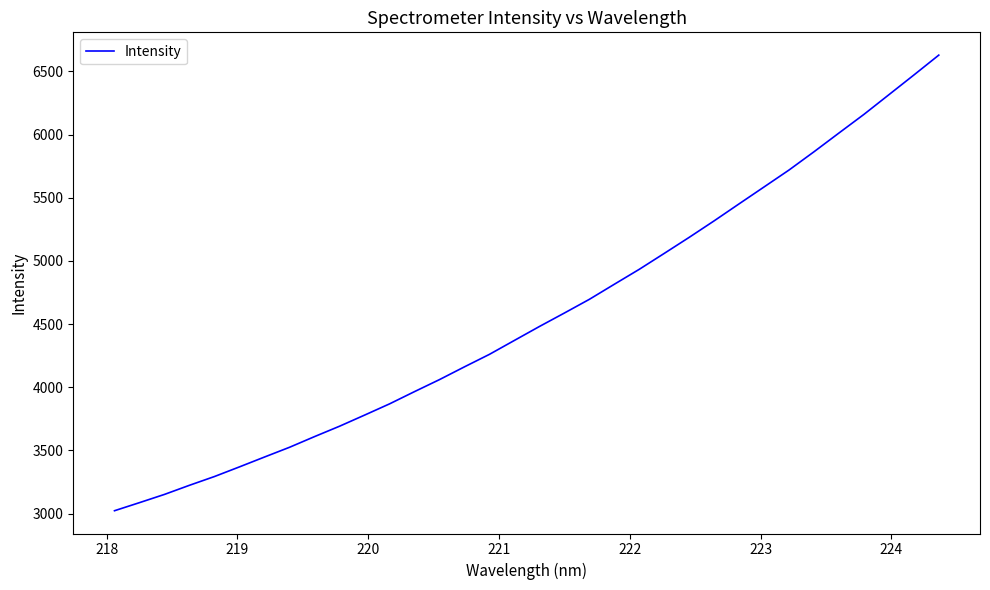

What is the difference between the maximum and minimum values?

3605.2